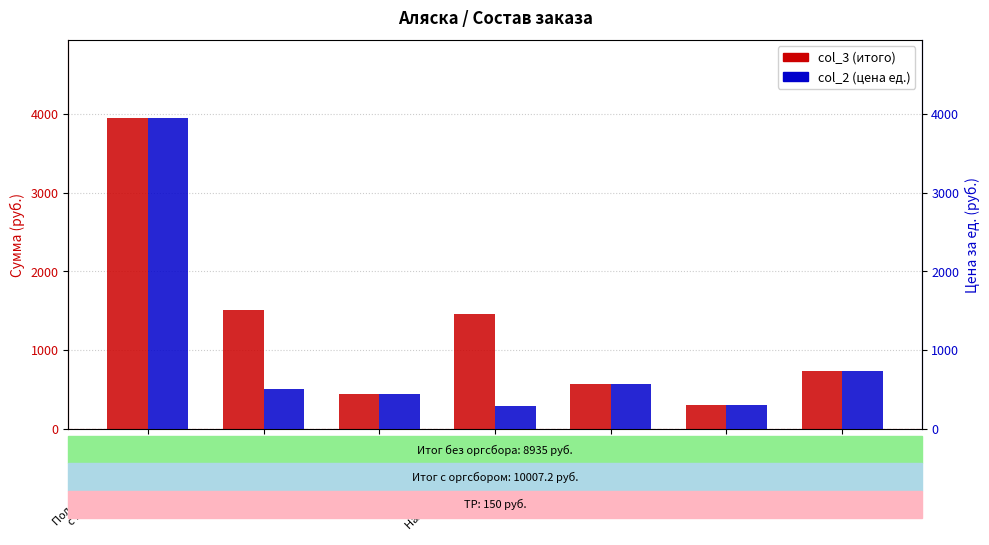

What is the value of the col_3 (итого) bar at the 6th from the left?

295